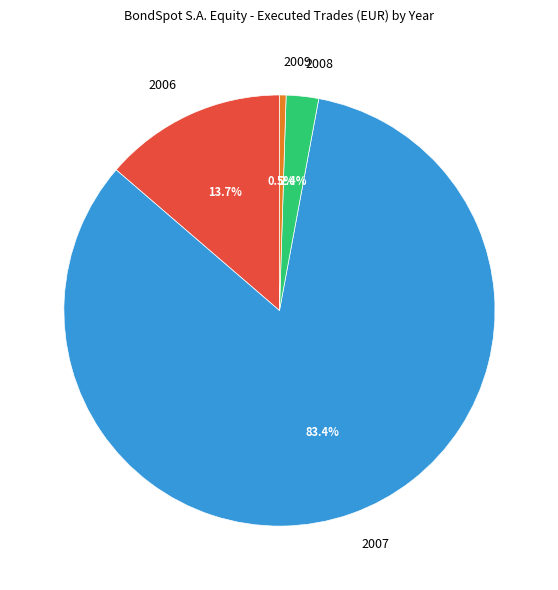

Between 2006 and 2008, which is larger?

2006